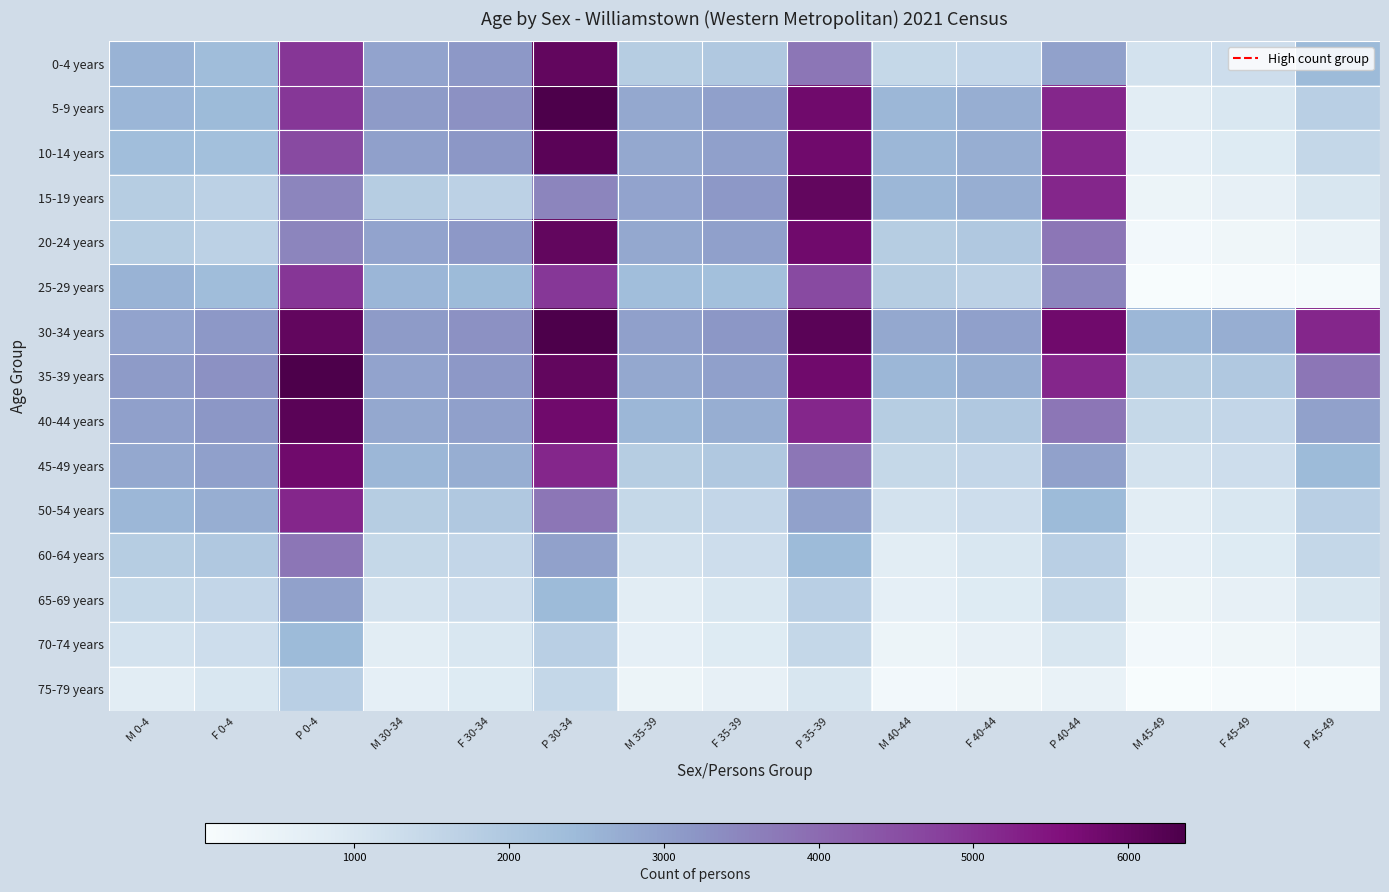

Reading left to right, transcribe all the data shown in this chart.

0-4 years: M 0-4=2601	F 0-4=2347	P 0-4=4949	M 30-34=2910	F 30-34=3131	P 30-34=6037	M 35-39=1822	F 35-39=1973	P 35-39=3792	M 40-44=1465	F 40-44=1502	P 40-44=2963	M 45-49=1125	F 45-49=1294	P 45-49=2419
5-9 years: M 0-4=2509	F 0-4=2409	P 0-4=4916	M 30-34=3093	F 30-34=3279	P 30-34=6367	M 35-39=2826	F 35-39=2990	P 35-39=5812	M 40-44=2504	F 40-44=2688	P 40-44=5197	M 45-49=772	F 45-49=987	P 45-49=1761
10-14 years: M 0-4=2313	F 0-4=2274	P 0-4=4587	M 30-34=2998	F 30-34=3161	P 30-34=6157	M 35-39=2826	F 35-39=2990	P 35-39=5812	M 40-44=2504	F 40-44=2688	P 40-44=5197	M 45-49=631	F 45-49=861	P 45-49=1491
15-19 years: M 0-4=1823	F 0-4=1683	P 0-4=3508	M 30-34=1832	F 30-34=1678	P 30-34=3506	M 35-39=2910	F 35-39=3131	P 35-39=6037	M 40-44=2504	F 40-44=2688	P 40-44=5197	M 45-49=414	F 45-49=597	P 45-49=1012
20-24 years: M 0-4=1832	F 0-4=1678	P 0-4=3506	M 30-34=2910	F 30-34=3131	P 30-34=6037	M 35-39=2826	F 35-39=2990	P 35-39=5812	M 40-44=1822	F 40-44=1973	P 40-44=3792	M 45-49=201	F 45-49=325	P 45-49=521
25-29 years: M 0-4=2601	F 0-4=2347	P 0-4=4949	M 30-34=2509	F 30-34=2409	P 30-34=4916	M 35-39=2313	F 35-39=2274	P 35-39=4587	M 40-44=1823	F 40-44=1683	P 40-44=3508	M 45-49=34	F 45-49=87	P 45-49=118
30-34 years: M 0-4=2910	F 0-4=3131	P 0-4=6037	M 30-34=3093	F 30-34=3279	P 30-34=6367	M 35-39=2998	F 35-39=3161	P 35-39=6157	M 40-44=2826	F 40-44=2990	P 40-44=5812	M 45-49=2504	F 45-49=2688	P 45-49=5197
35-39 years: M 0-4=3093	F 0-4=3279	P 0-4=6367	M 30-34=2910	F 30-34=3131	P 30-34=6037	M 35-39=2826	F 35-39=2990	P 35-39=5812	M 40-44=2504	F 40-44=2688	P 40-44=5197	M 45-49=1822	F 45-49=1973	P 45-49=3792
40-44 years: M 0-4=2998	F 0-4=3161	P 0-4=6157	M 30-34=2826	F 30-34=2990	P 30-34=5812	M 35-39=2504	F 35-39=2688	P 35-39=5197	M 40-44=1822	F 40-44=1973	P 40-44=3792	M 45-49=1465	F 45-49=1502	P 45-49=2963
45-49 years: M 0-4=2826	F 0-4=2990	P 0-4=5812	M 30-34=2504	F 30-34=2688	P 30-34=5197	M 35-39=1822	F 35-39=1973	P 35-39=3792	M 40-44=1465	F 40-44=1502	P 40-44=2963	M 45-49=1125	F 45-49=1294	P 45-49=2419
50-54 years: M 0-4=2504	F 0-4=2688	P 0-4=5197	M 30-34=1822	F 30-34=1973	P 30-34=3792	M 35-39=1465	F 35-39=1502	P 35-39=2963	M 40-44=1125	F 40-44=1294	P 40-44=2419	M 45-49=772	F 45-49=987	P 45-49=1761
60-64 years: M 0-4=1822	F 0-4=1973	P 0-4=3792	M 30-34=1465	F 30-34=1502	P 30-34=2963	M 35-39=1125	F 35-39=1294	P 35-39=2419	M 40-44=772	F 40-44=987	P 40-44=1761	M 45-49=631	F 45-49=861	P 45-49=1491
65-69 years: M 0-4=1465	F 0-4=1502	P 0-4=2963	M 30-34=1125	F 30-34=1294	P 30-34=2419	M 35-39=772	F 35-39=987	P 35-39=1761	M 40-44=631	F 40-44=861	P 40-44=1491	M 45-49=414	F 45-49=597	P 45-49=1012
70-74 years: M 0-4=1125	F 0-4=1294	P 0-4=2419	M 30-34=772	F 30-34=987	P 30-34=1761	M 35-39=631	F 35-39=861	P 35-39=1491	M 40-44=414	F 40-44=597	P 40-44=1012	M 45-49=201	F 45-49=325	P 45-49=521
75-79 years: M 0-4=772	F 0-4=987	P 0-4=1761	M 30-34=631	F 30-34=861	P 30-34=1491	M 35-39=414	F 35-39=597	P 35-39=1012	M 40-44=201	F 40-44=325	P 40-44=521	M 45-49=34	F 45-49=87	P 45-49=118